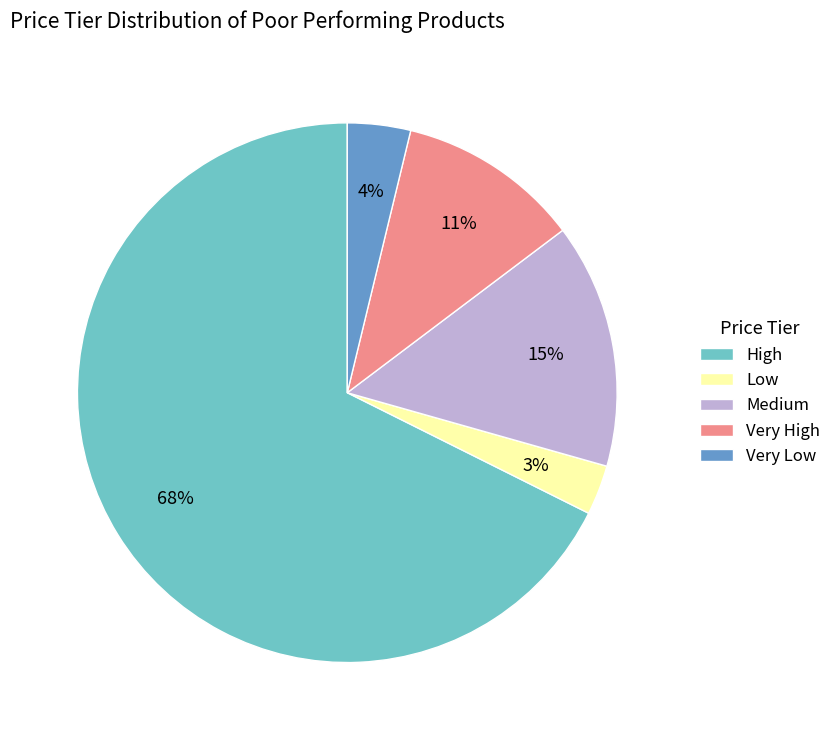

To the nearest percent, what is the average slice percentage?

20%